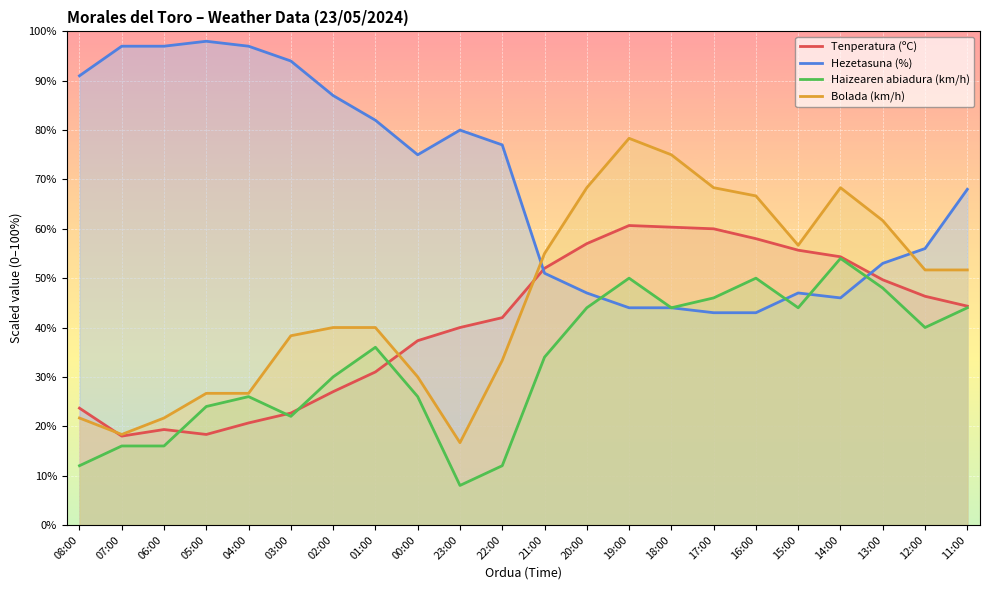

At how many categories does at least one series exceed 24?

22